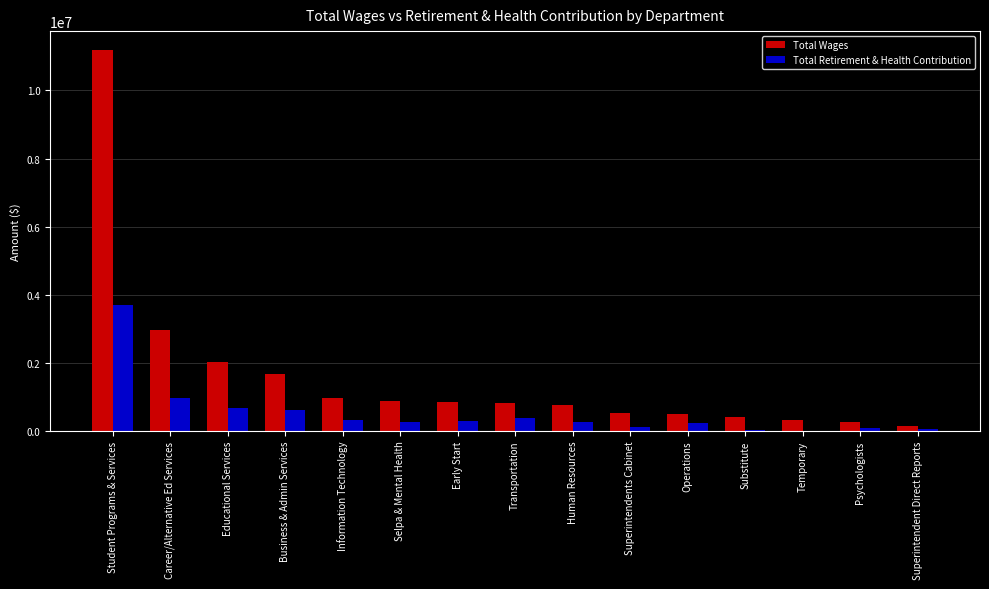

What is the greatest value displayed?

11184632